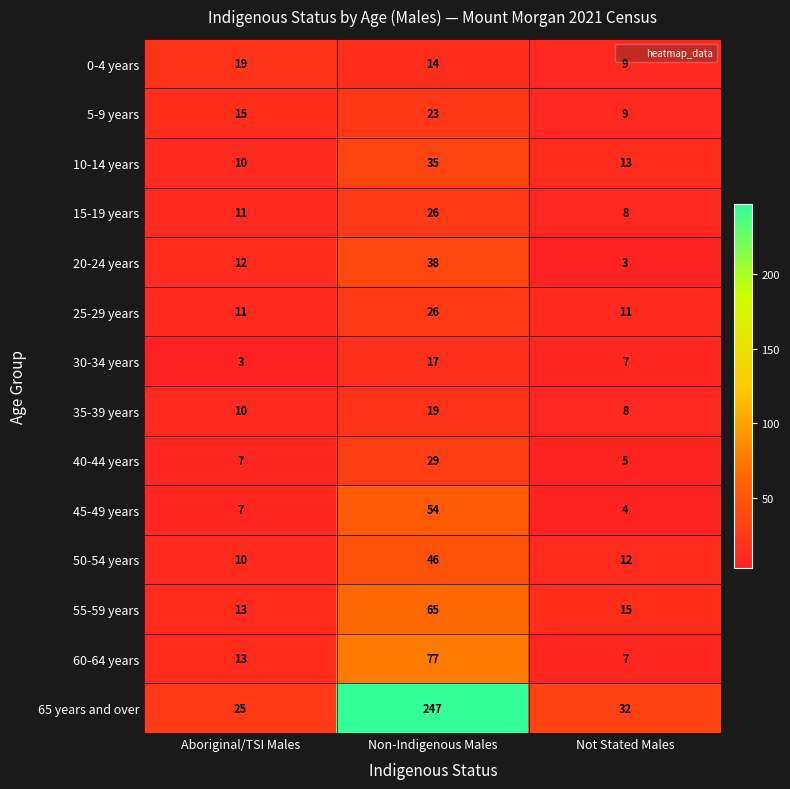

List the labels in order of 50-54 years value, largest first.

Non-Indigenous Males, Not Stated Males, Aboriginal/TSI Males